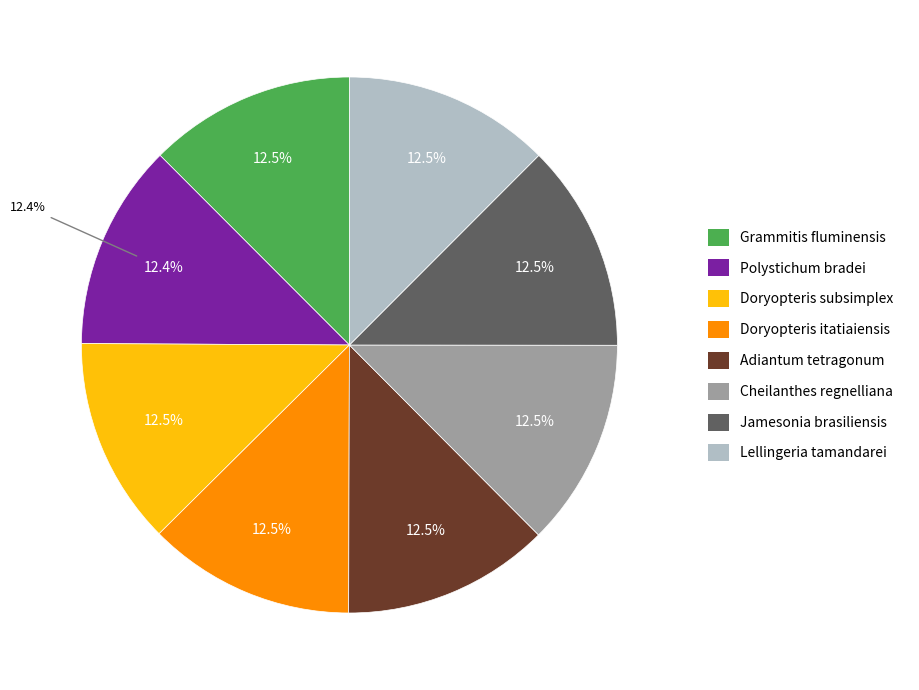

The Doryopteris subsimplex slice represents 13% of the pie. True or false?

True